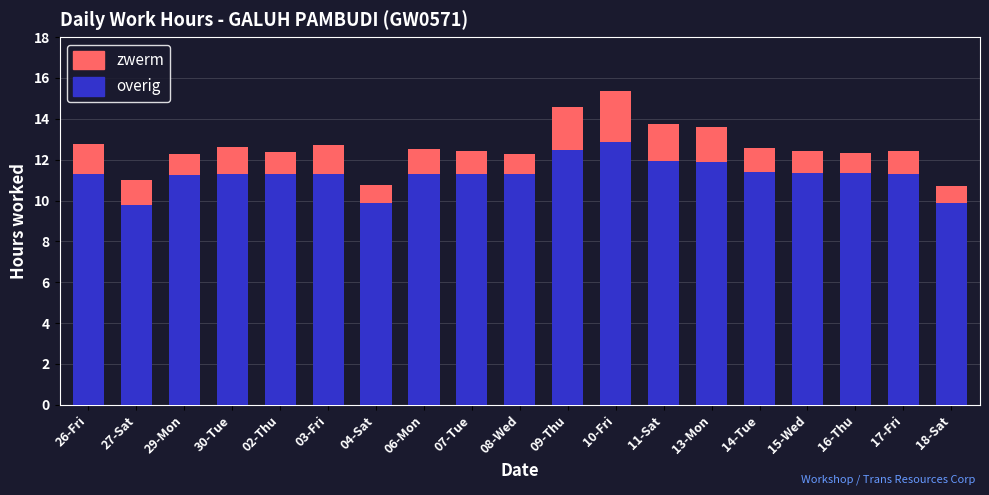

What is the difference between the second highest and minimum values in the overig series?

2.7